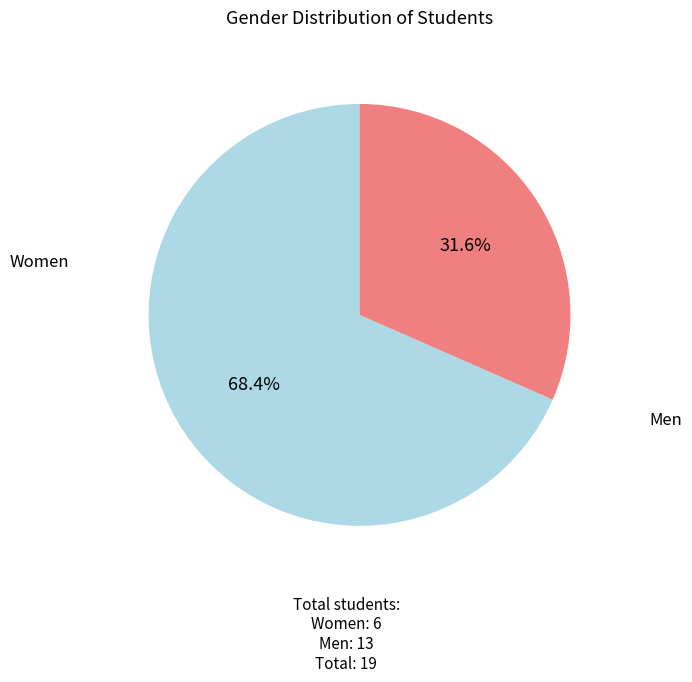

Is there any slice that represents more than half of the pie?

Yes